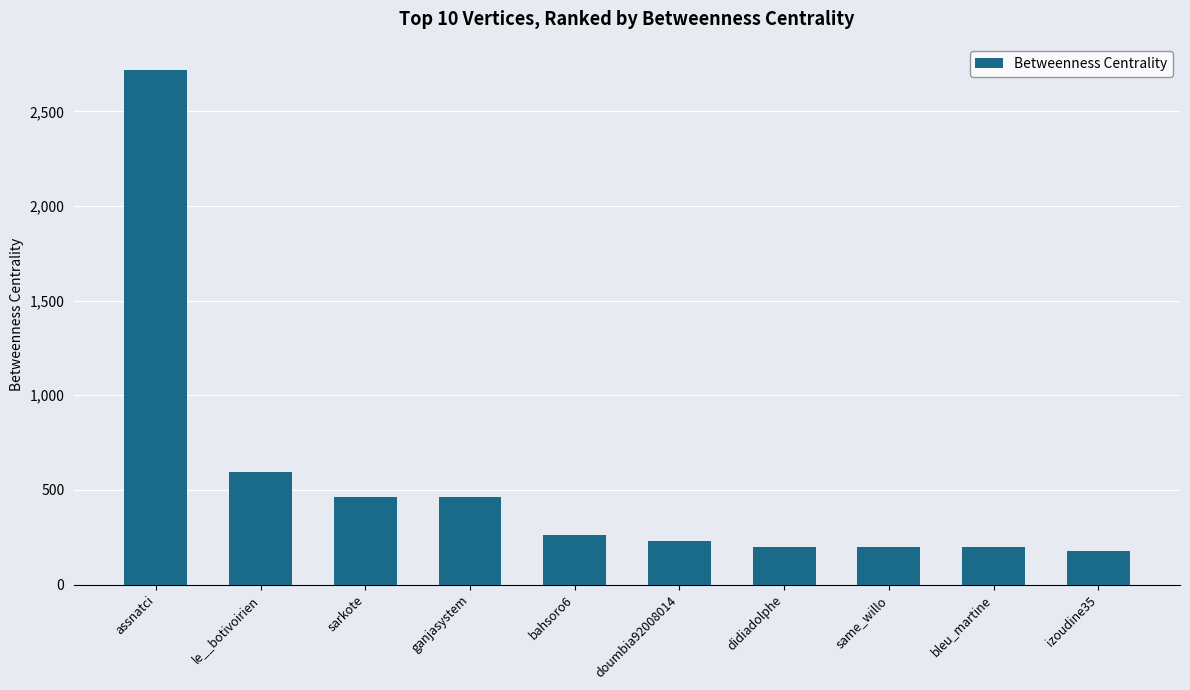

What position from the left is sarkote?

3